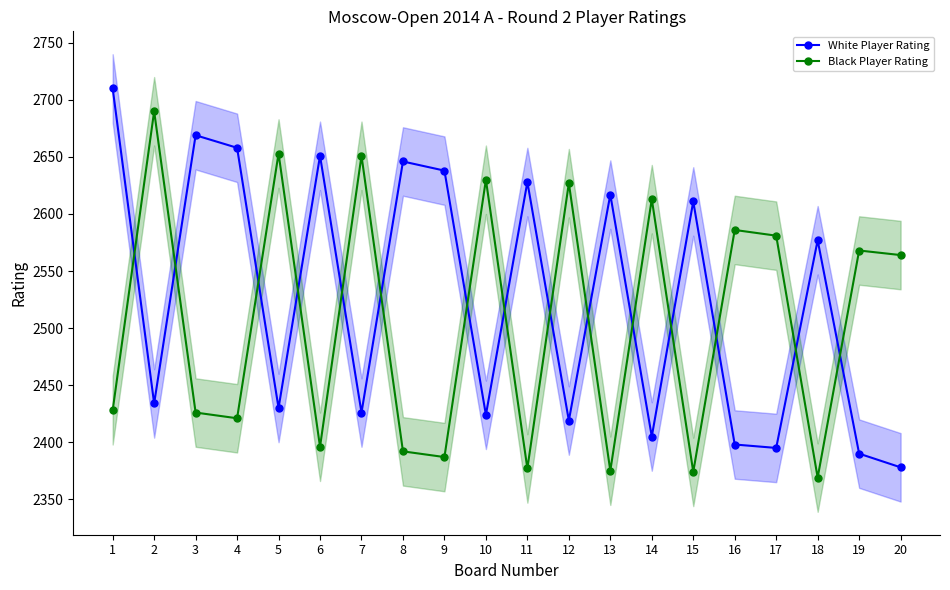

Is it true that White Player Rating equals 2669 at 3?

True